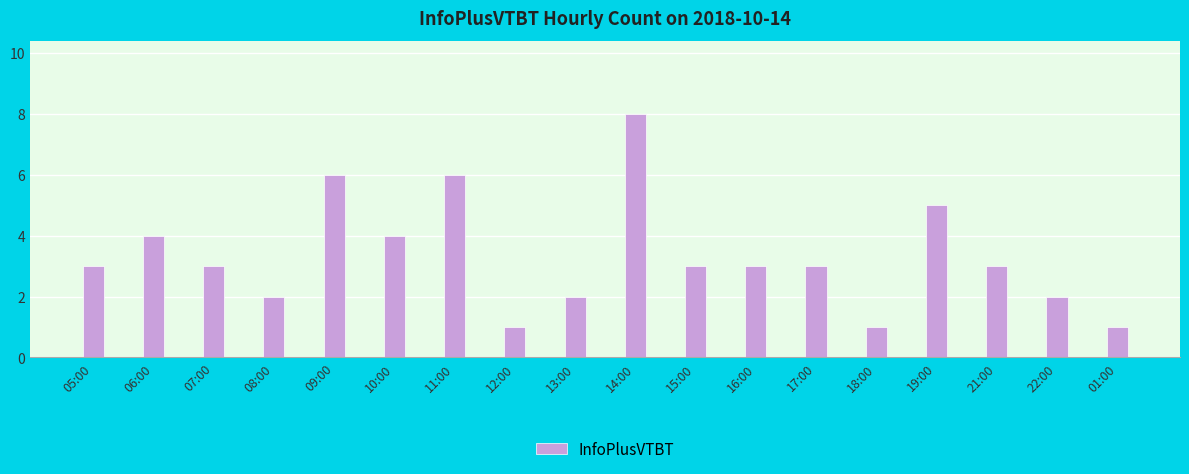

What is the label of the 15th bar from the right?

08:00